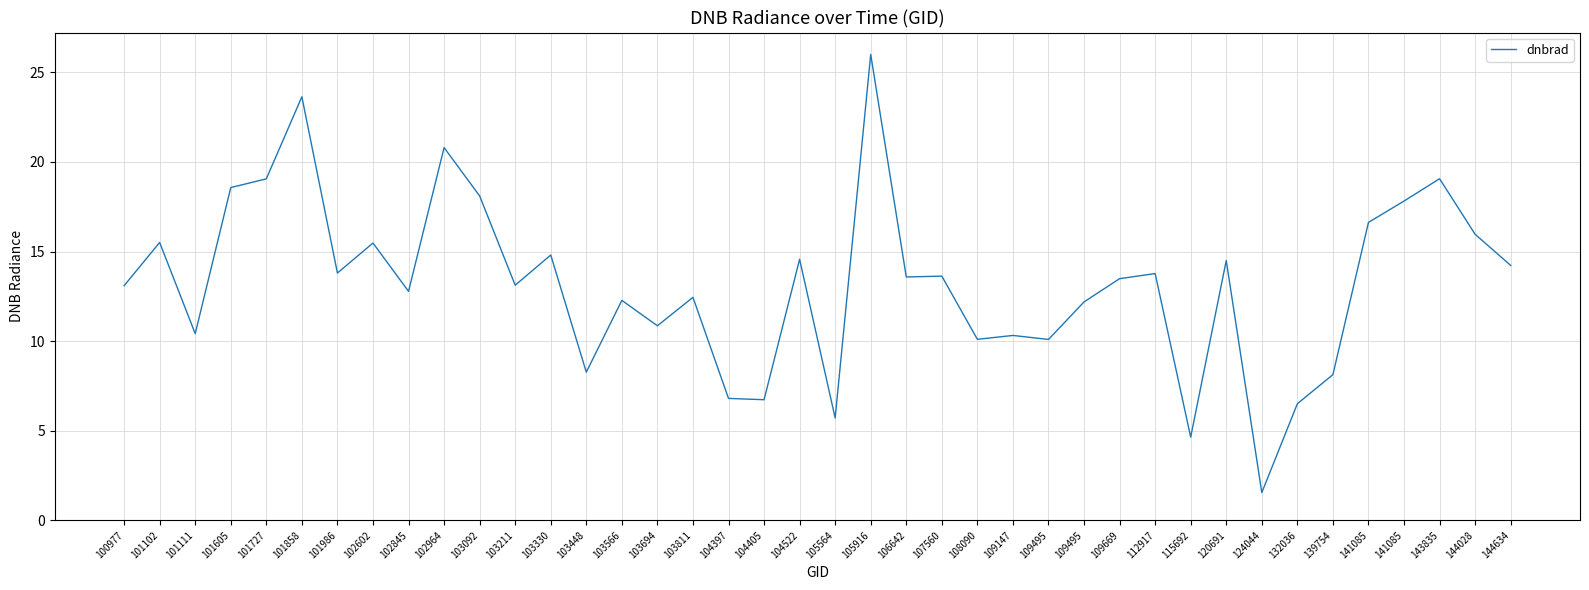

What is the maximum value shown in the chart?

26.0